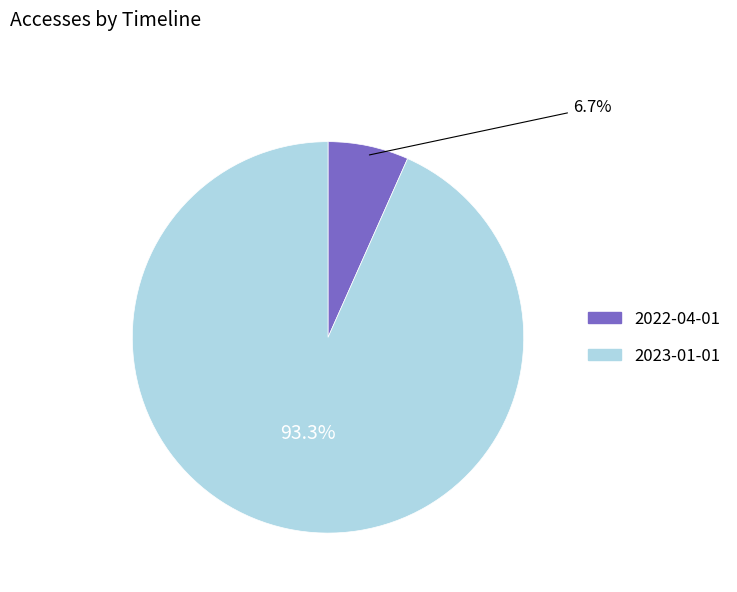

Does 2022-04-01 account for over 50% of the chart?

No